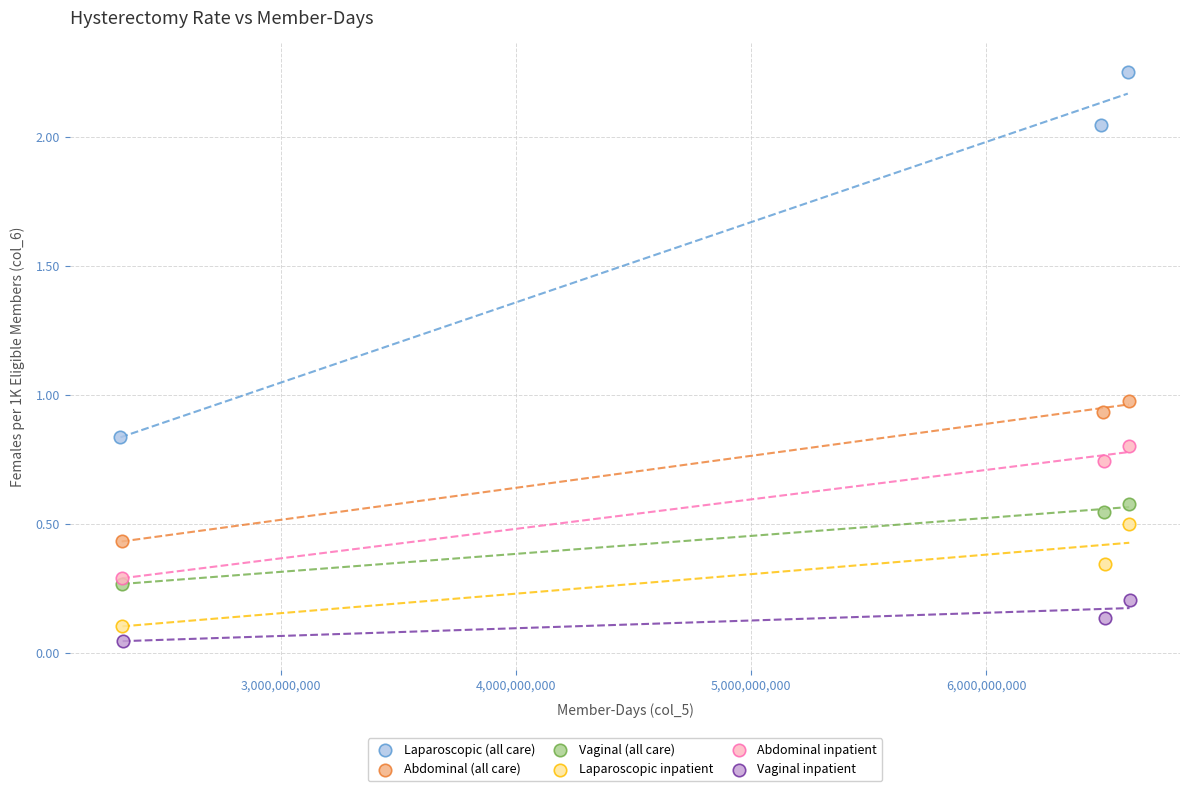

Which series contains the highest Y value?

Laparoscopic (all care)